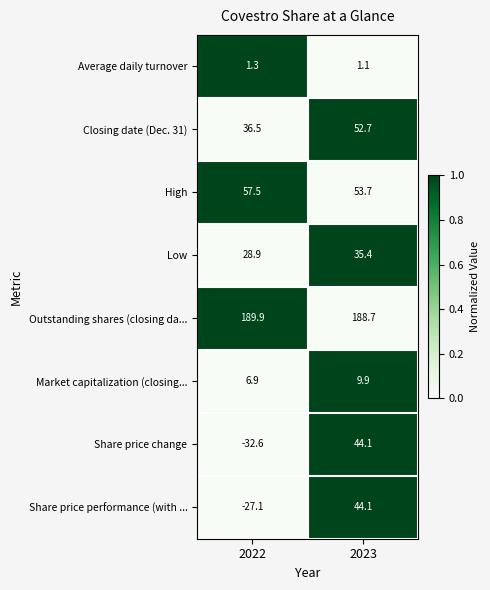

At which label is Outstanding shares (closing da... closest to 189?

2023